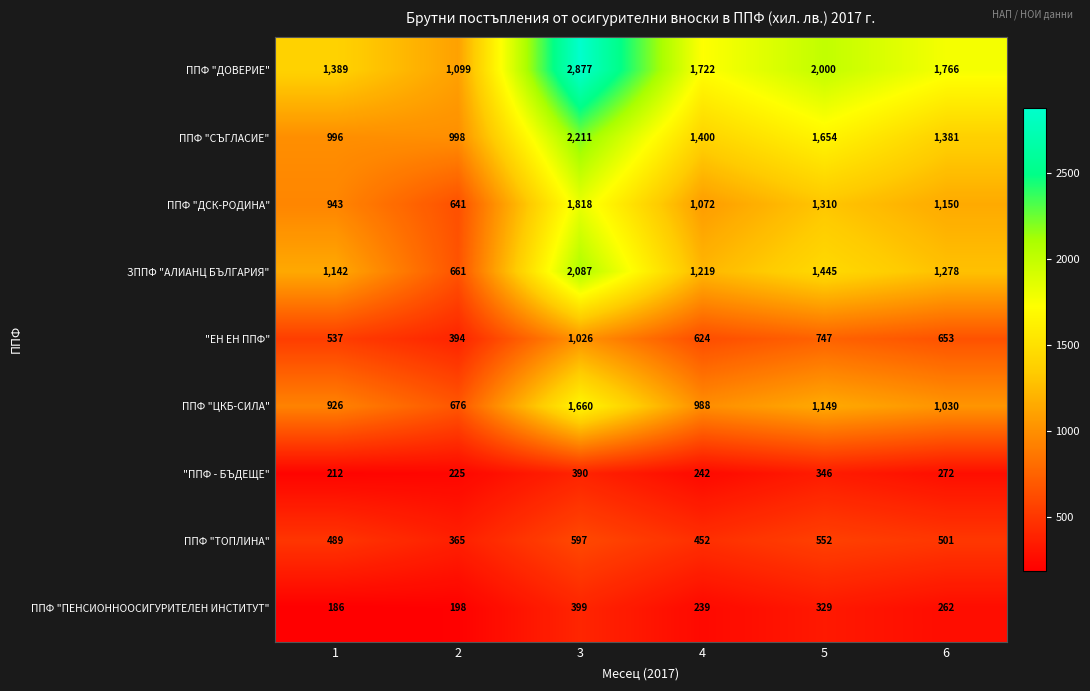

At how many categories does at least one series exceed 1570?

4